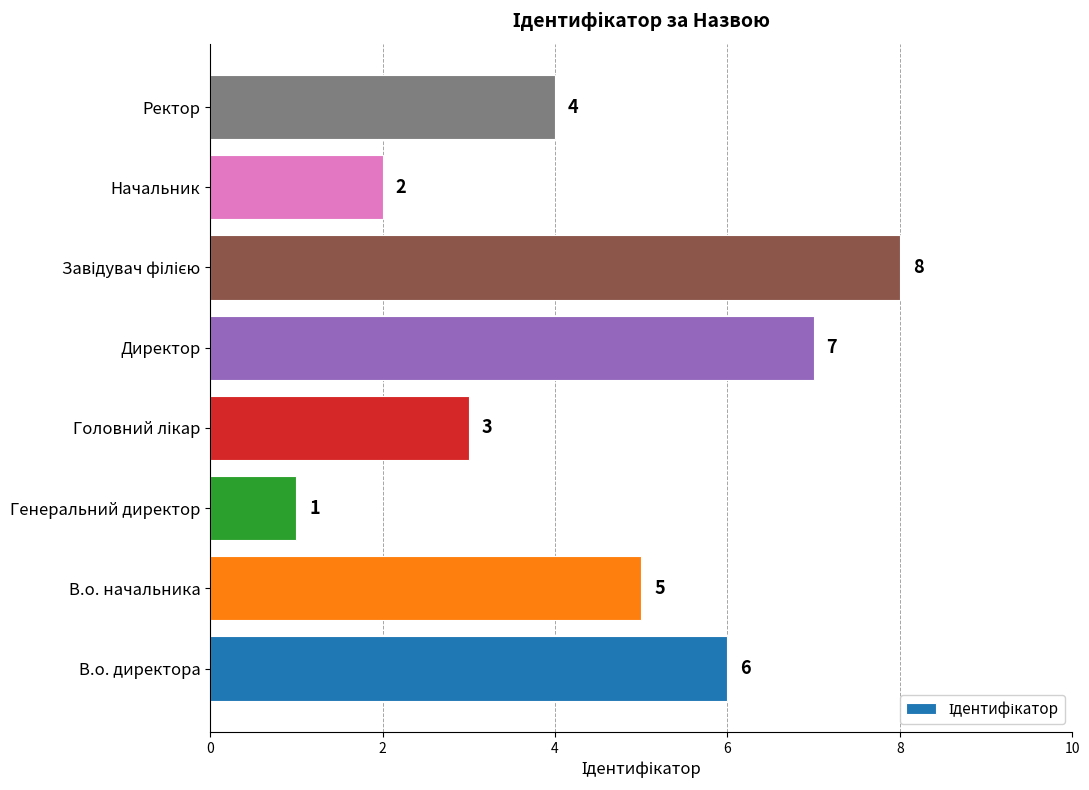

Is it true that the value at В.о. директора is 6?

True